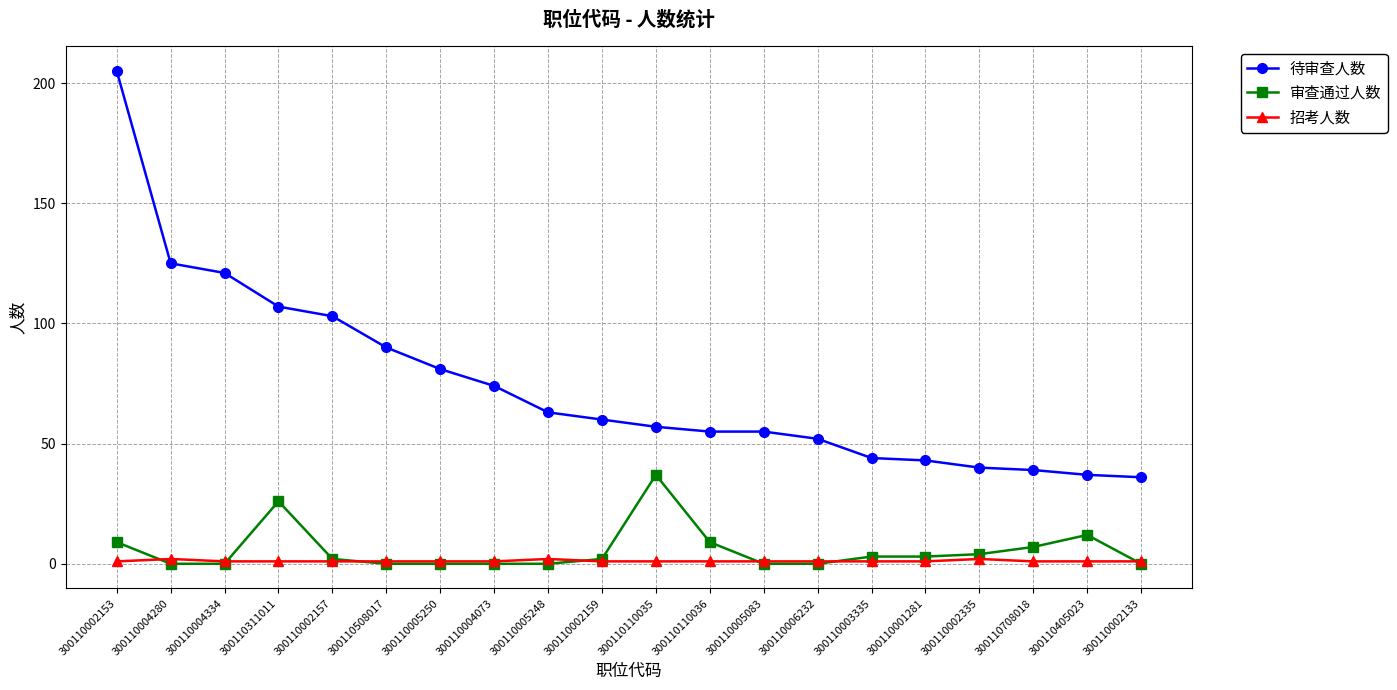

Rank the series at 300110110036 from lowest to highest value.

招考人数, 审查通过人数, 待审查人数